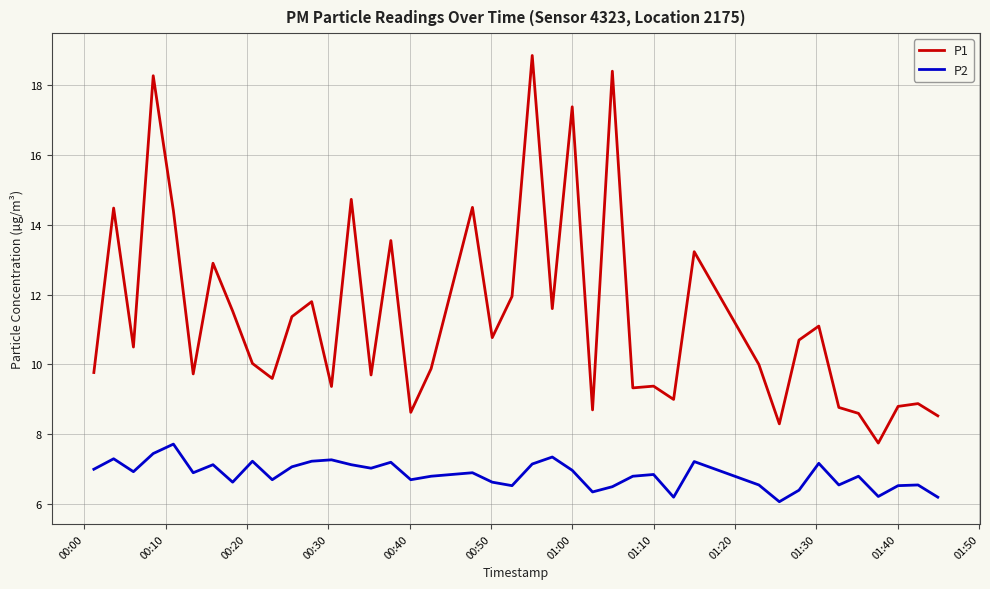

Which series has the largest total across all categories?

P1